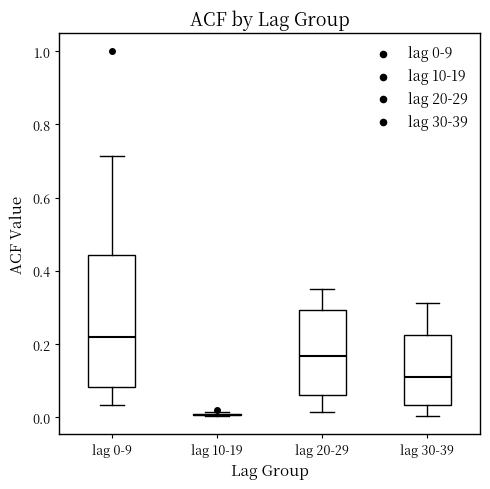

Reading left to right, transcribe this box plot: for each box, give where its median line is, the range the box spans, and where its two whiskers end, as read against the y-axis. The values are not printed on the chart, so give them approximately, as read against the axis.

lag 0-9: median 0.22, box 0.08 to 0.44, whiskers 0.04 to 0.72
lag 10-19: box collapsed to a line at 0.00, whiskers 0.00 to 0.02
lag 20-29: median 0.16, box 0.06 to 0.30, whiskers 0.02 to 0.36
lag 30-39: median 0.10, box 0.04 to 0.22, whiskers 0.00 to 0.32